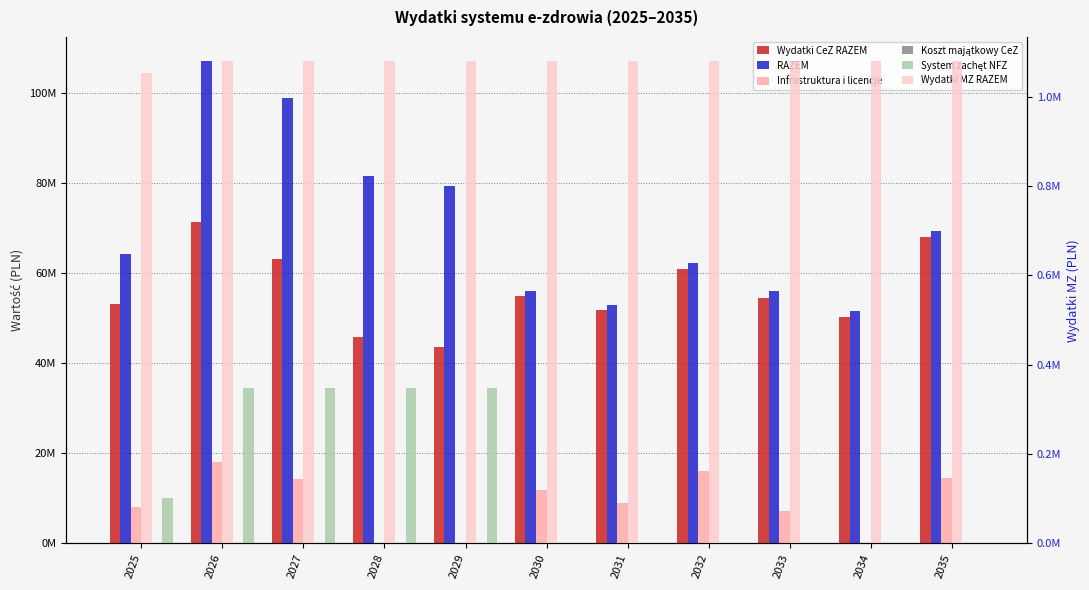

What is the value of the Wydatki CeZ RAZEM bar at the 3rd from the left?

63190000.4